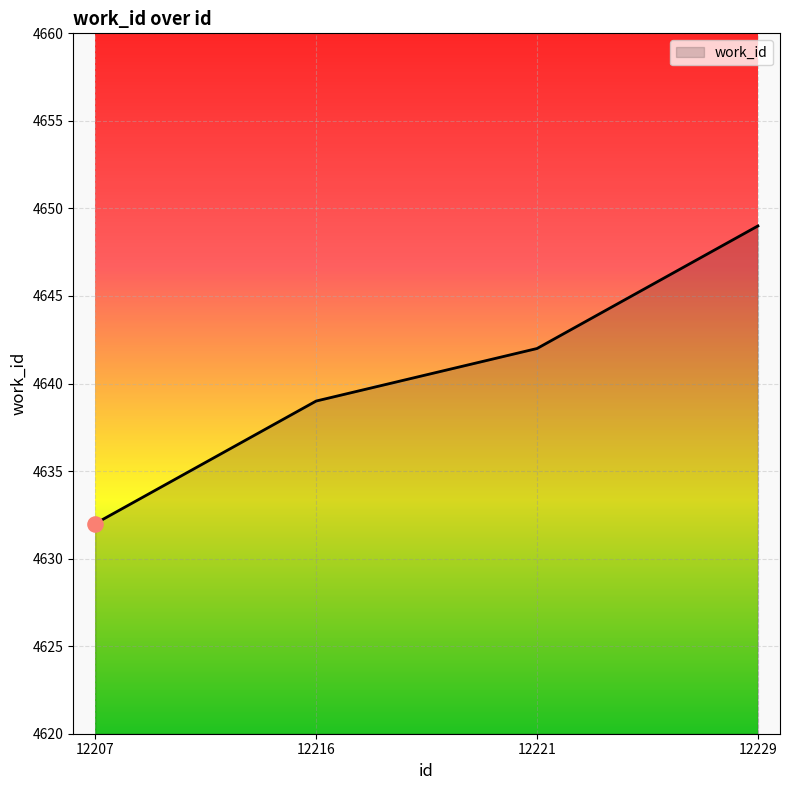

Which has a higher value, 12229 or 12221?

12229